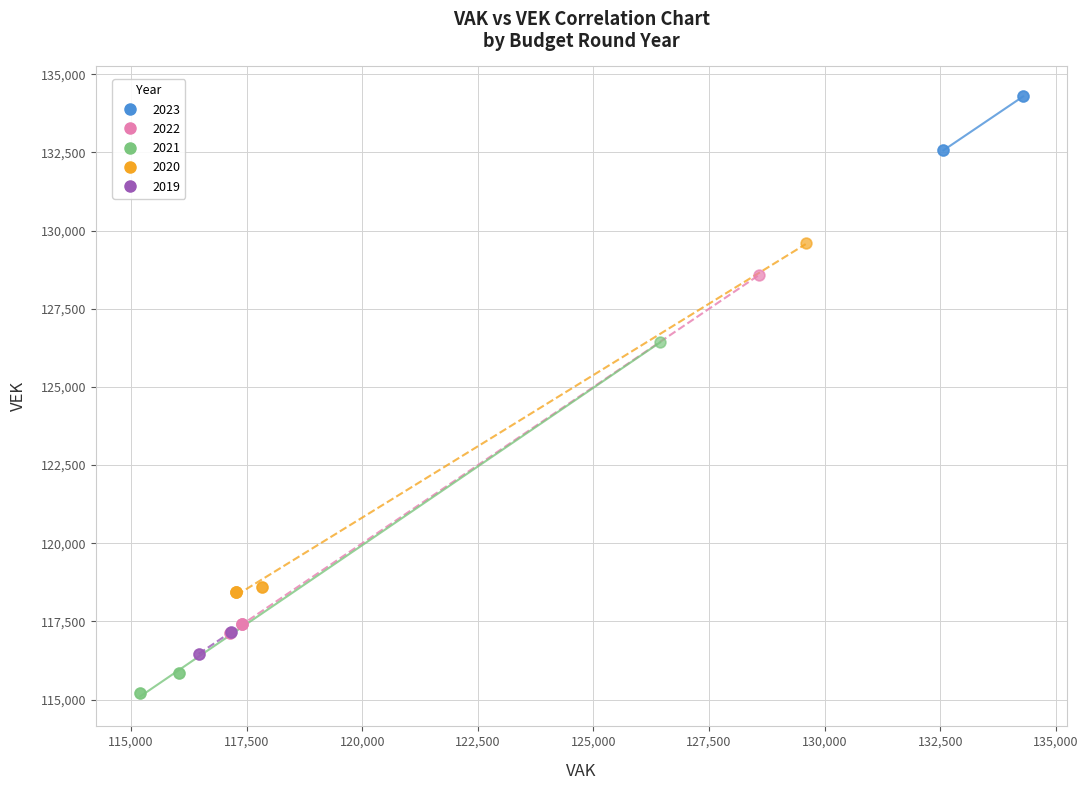

Which series reaches the maximum Y coordinate?

2023